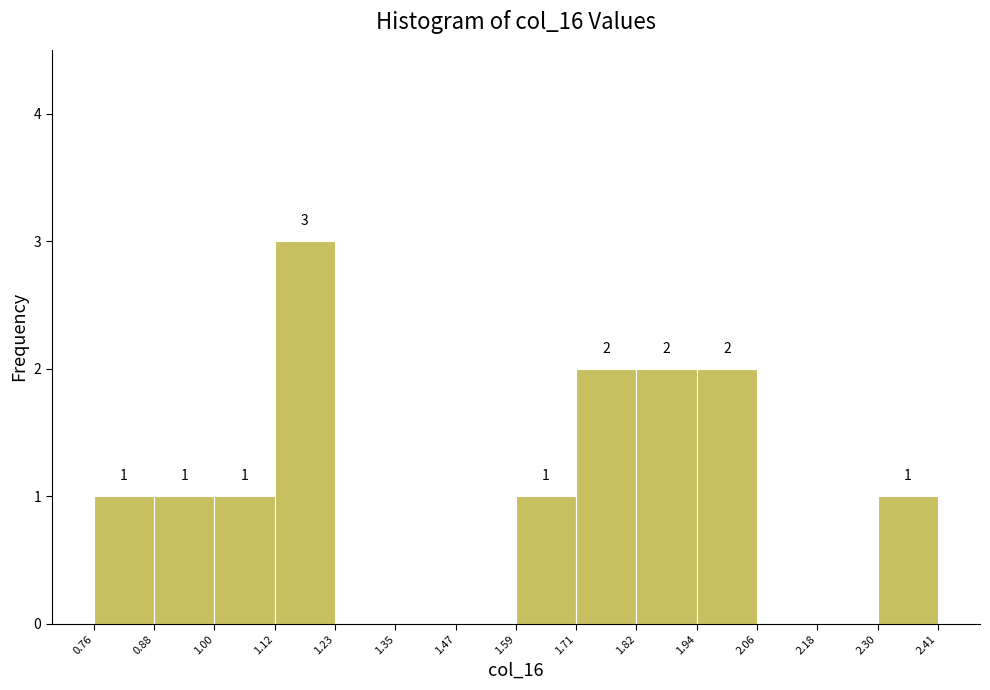

Over which range of the x-axis is the bar tallest?

1.12 to 1.23